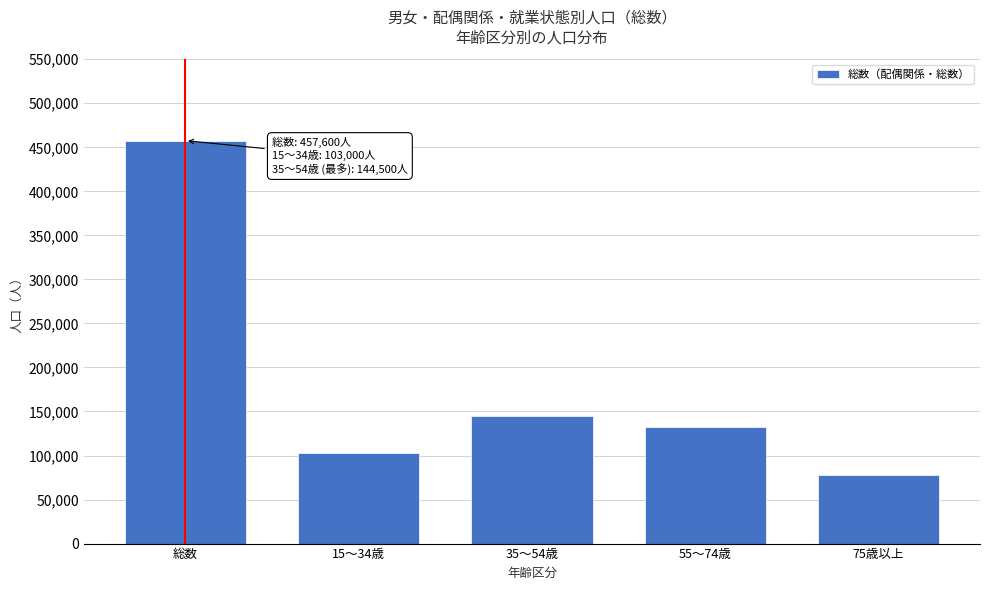

Reading left to right, transcribe all the data shown in this chart.

457600	103000	144500	131900	78300